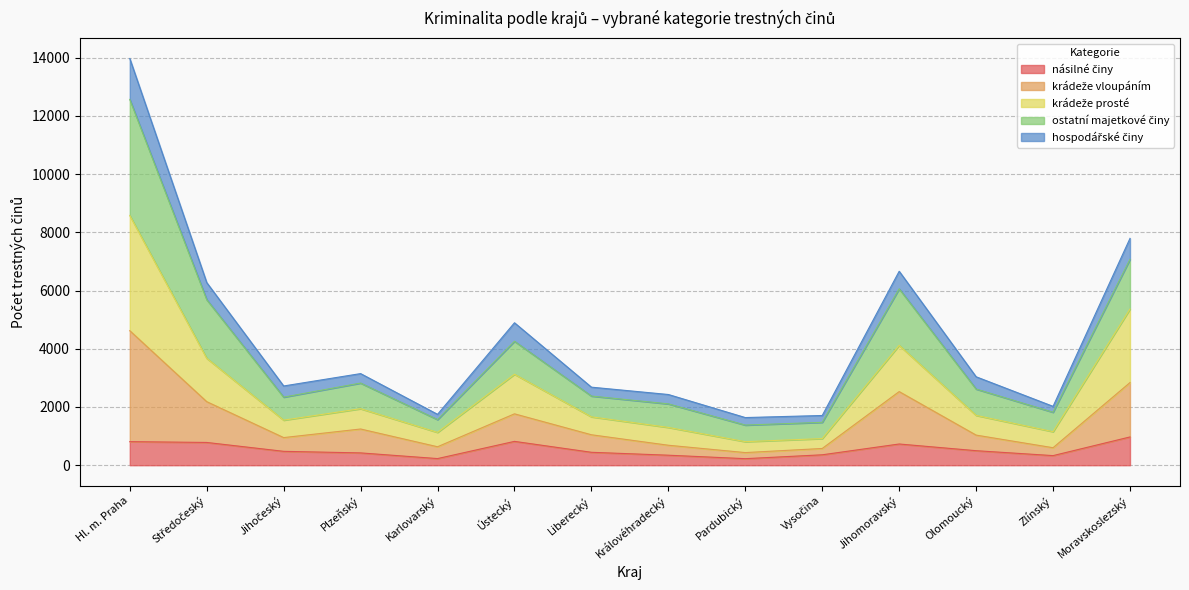

What is the difference between the second highest and second lowest values in the násilné činy series?

591